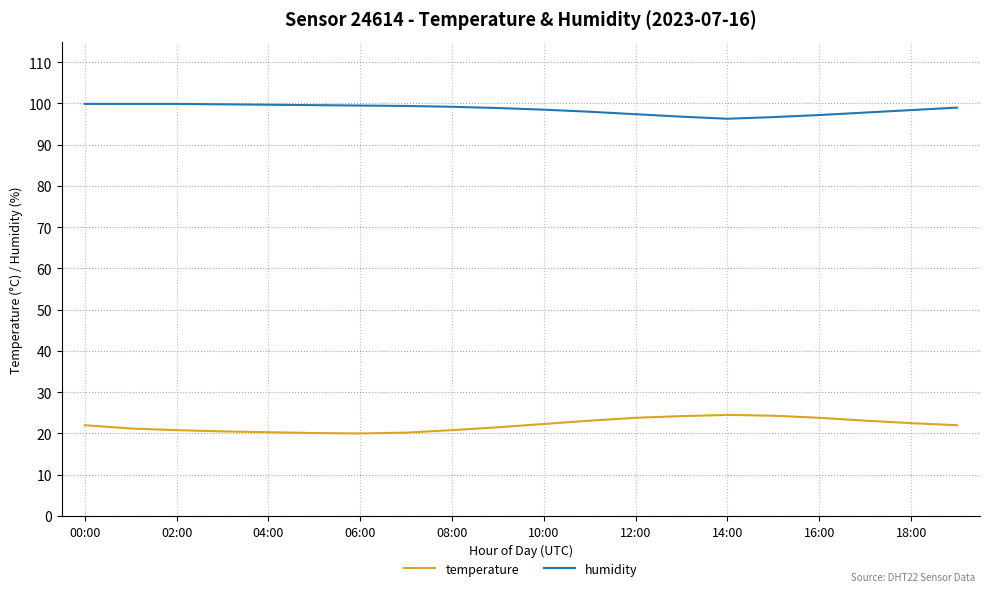

True or false: temperature and humidity cross at least once.

False